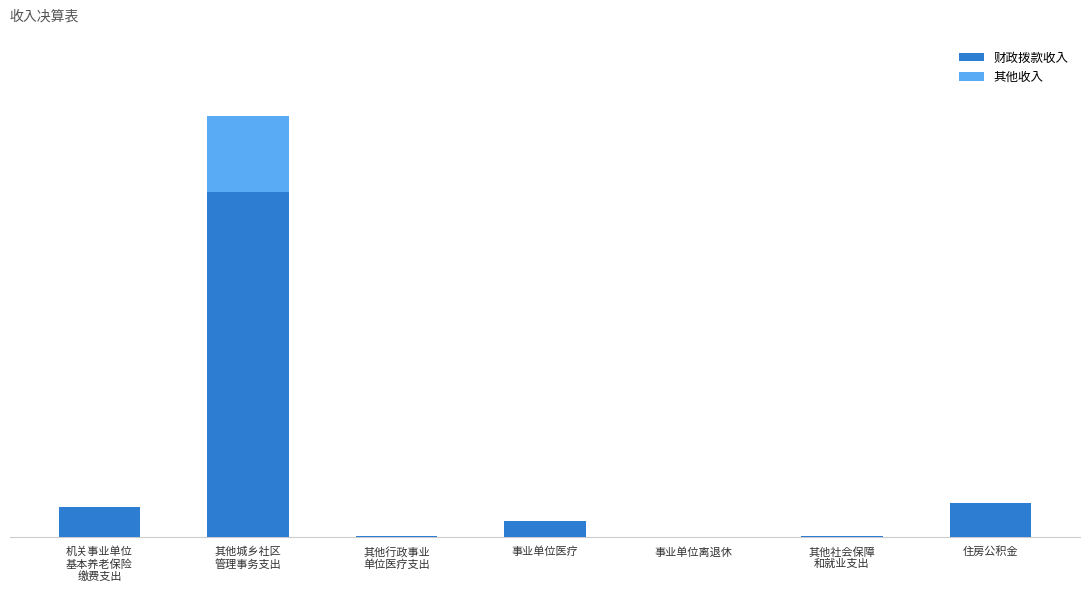

Which series has the widest spread of values?

财政拨款收入